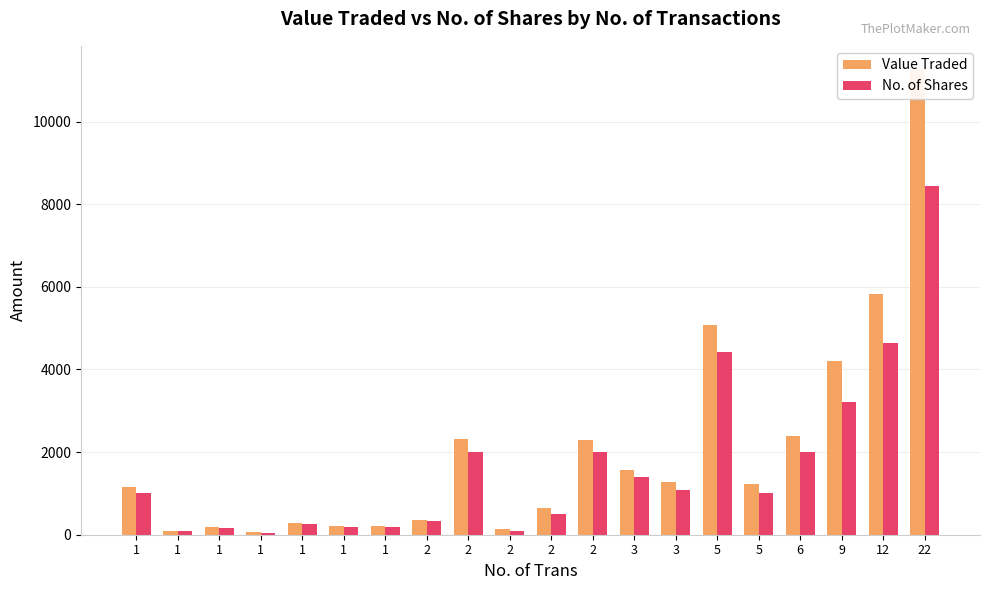

Where is Value Traded nearest to the value 5665?

12